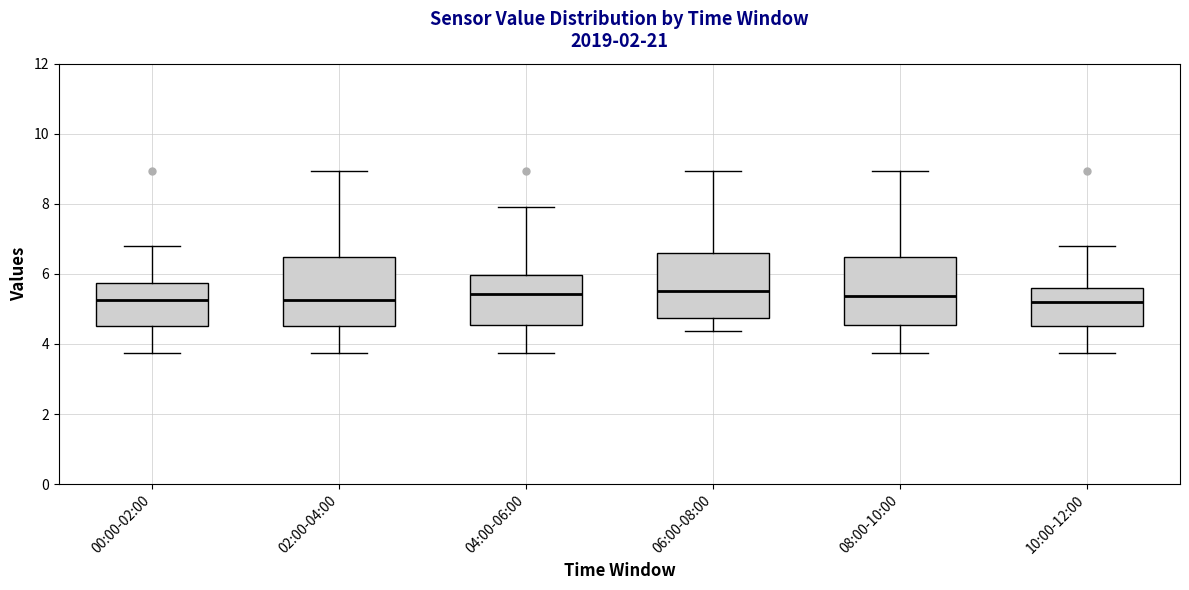

Reading left to right, transcribe this box plot: for each box, give where its median line is, the range the box spans, and where its two whiskers end, as read against the y-axis. The values are not printed on the chart, so give them approximately, as read against the axis.

00:00-02:00: median 5.2, box 4.6 to 5.8, whiskers 3.8 to 6.8
02:00-04:00: median 5.2, box 4.6 to 6.4, whiskers 3.8 to 9.0
04:00-06:00: median 5.4, box 4.6 to 6.0, whiskers 3.8 to 8.0
06:00-08:00: median 5.6, box 4.8 to 6.6, whiskers 4.4 to 9.0
08:00-10:00: median 5.4, box 4.6 to 6.4, whiskers 3.8 to 9.0
10:00-12:00: median 5.2, box 4.6 to 5.6, whiskers 3.8 to 6.8